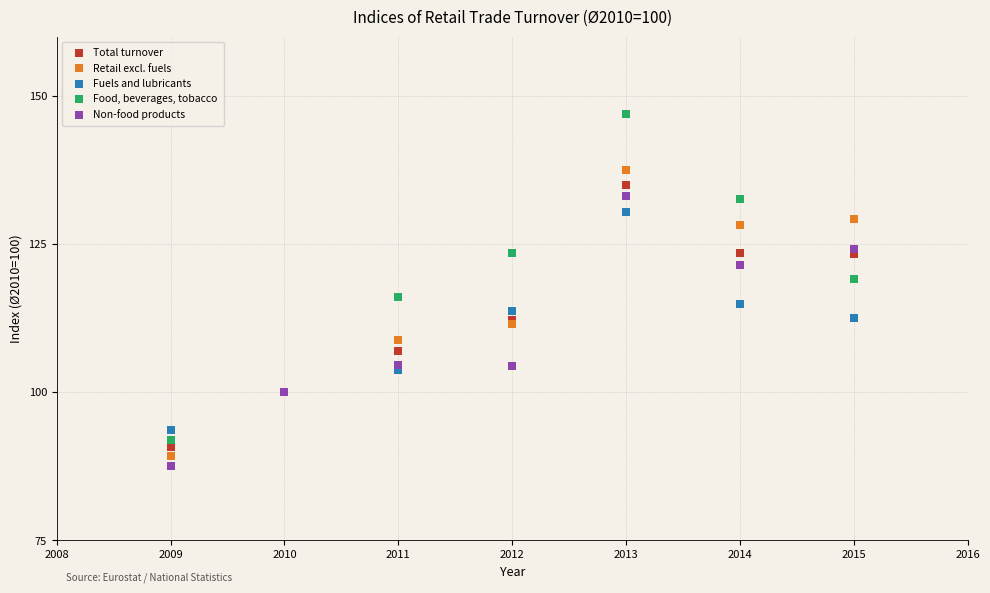

Which series has the widest spread of Y values?

Food, beverages, tobacco